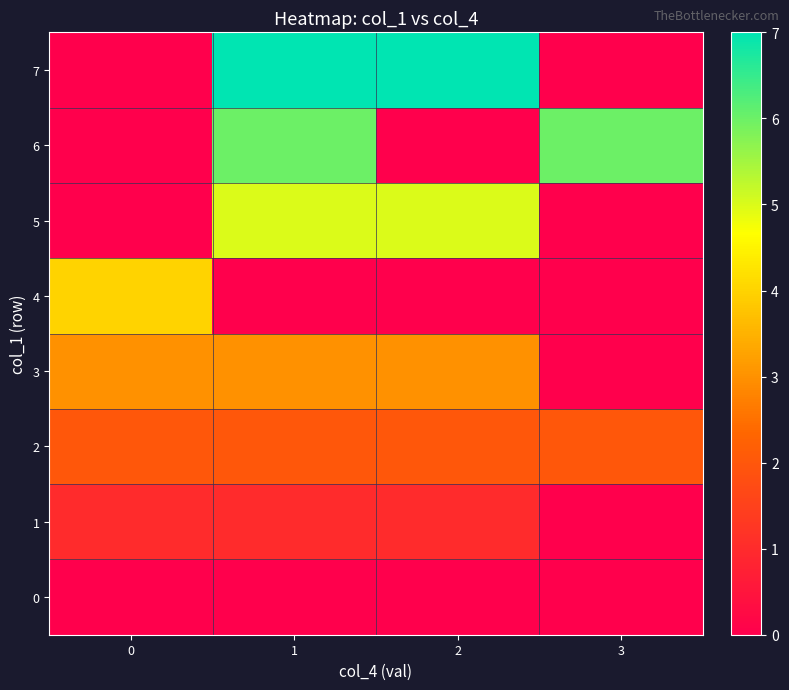

How many distinct data groups are displayed?

8